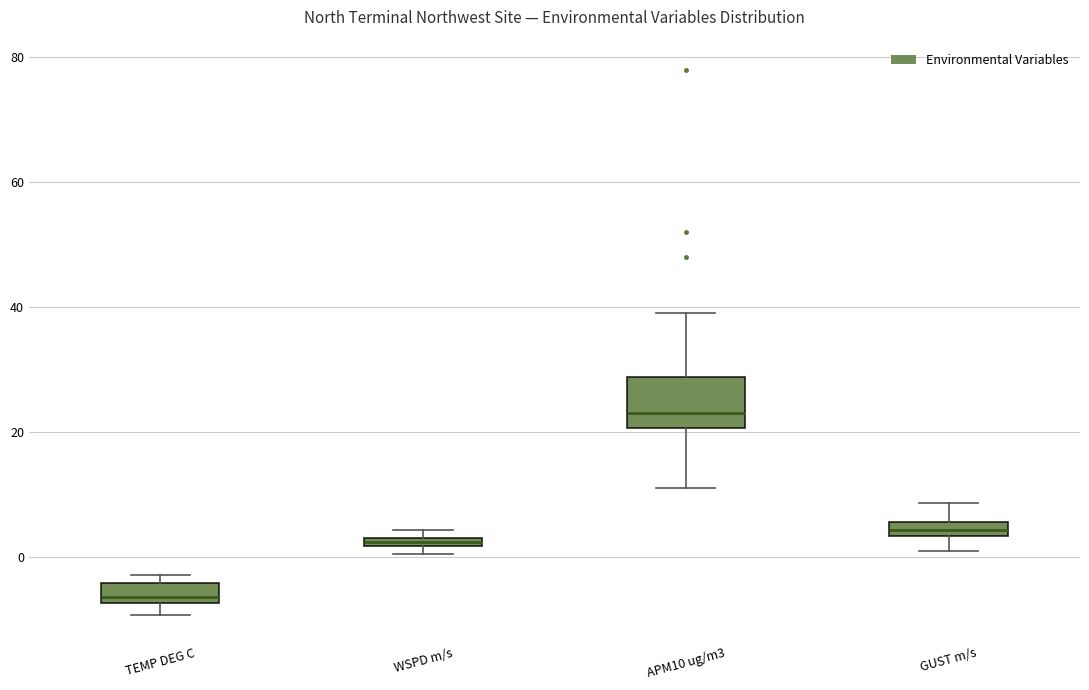

Where is the lower edge of the box for GUST m/s on the y-axis? The values are not printed on the chart, so give them approximately, as read against the axis.

4